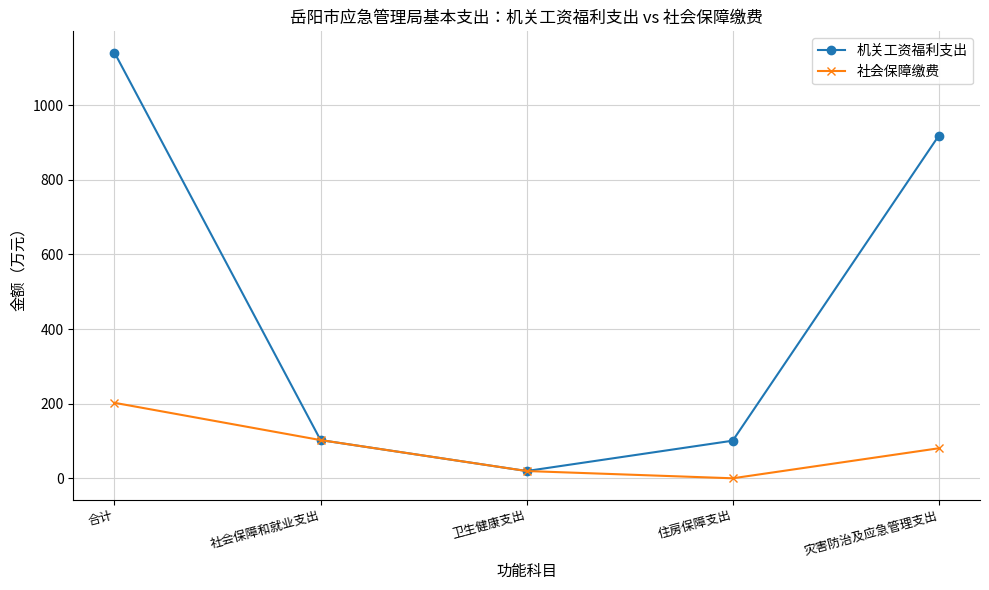

How many data points in 社会保障缴费 are less than 80?

2